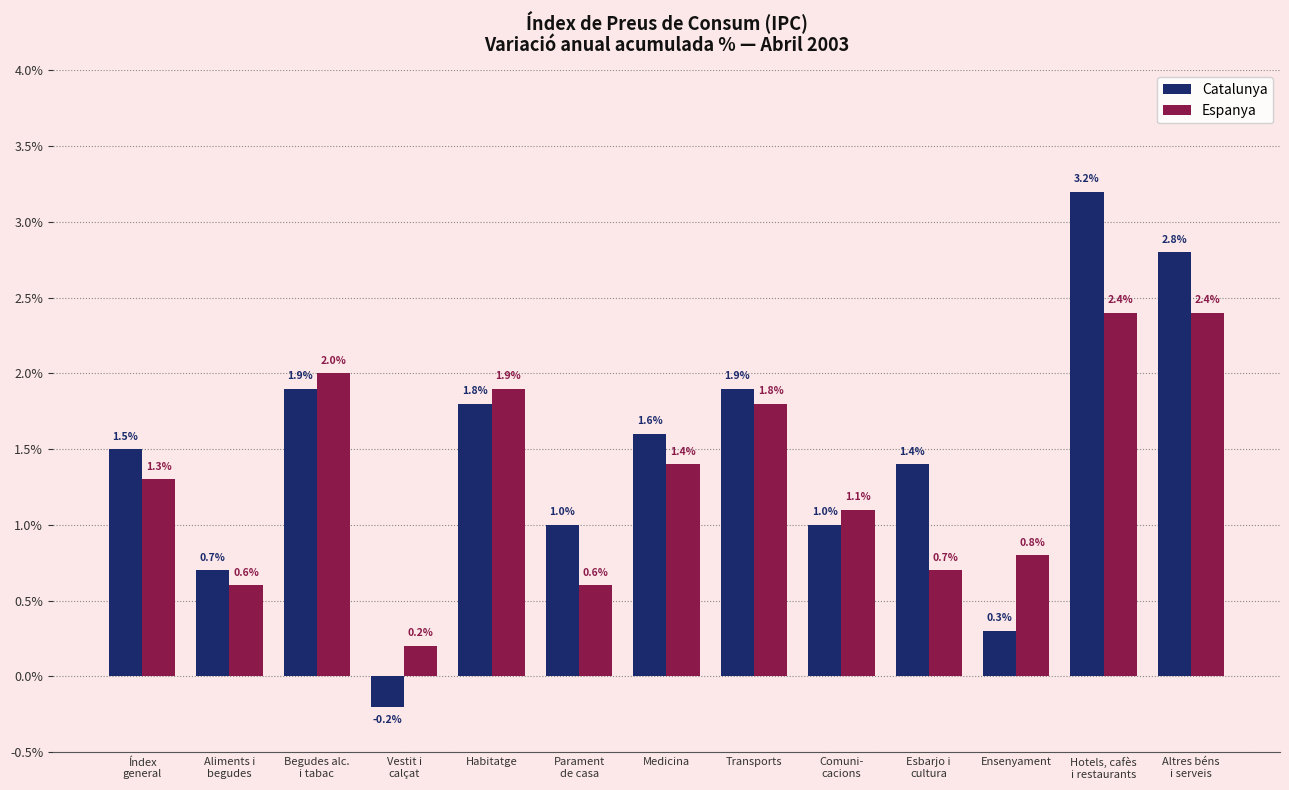

What is the value of the Espanya bar at the 4th from the left?

0.2